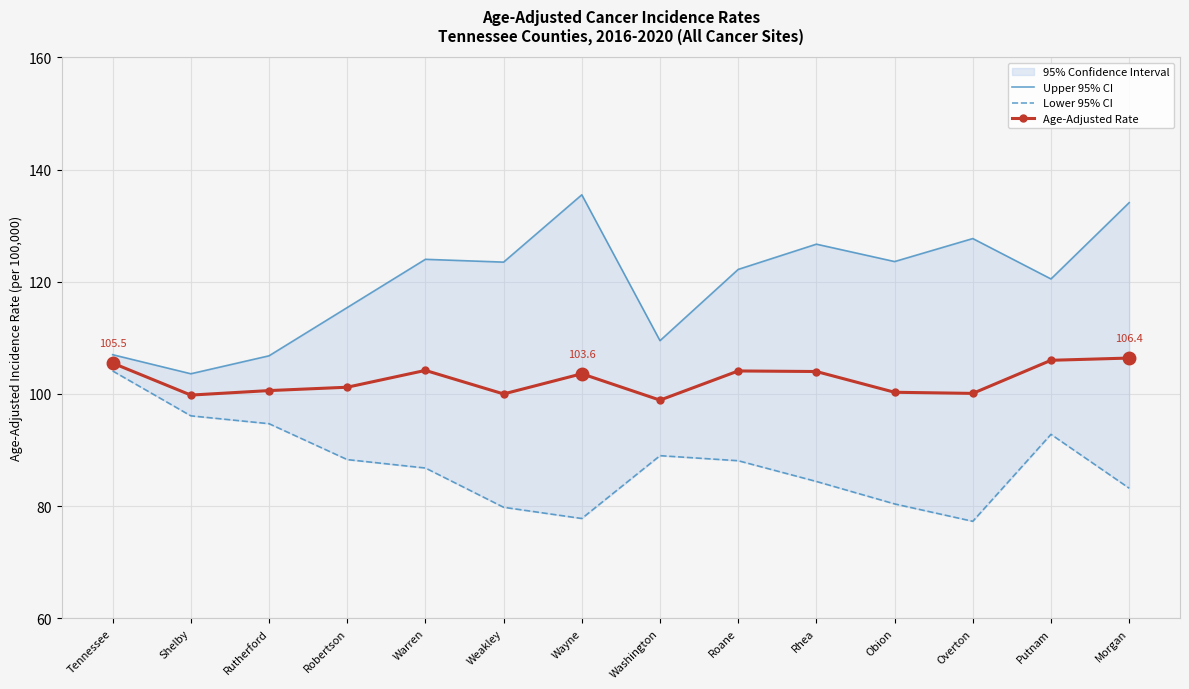

At which label does Age-Adjusted Rate reach its minimum?

Washington